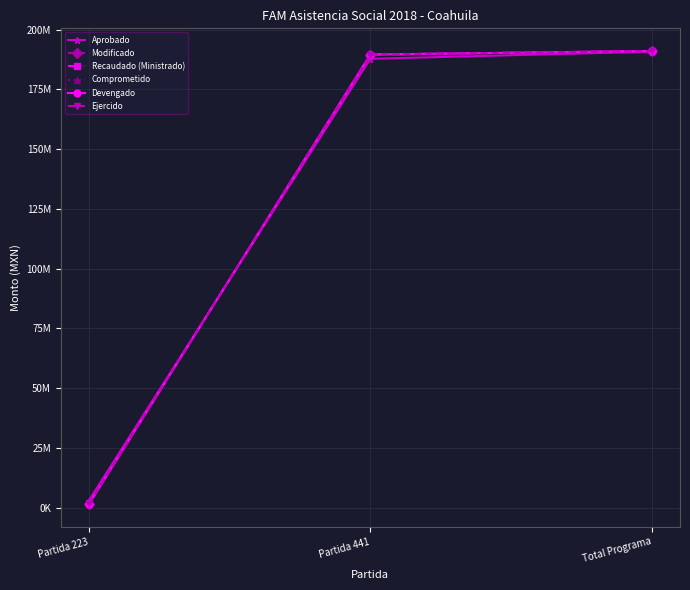

Which series changed the most between Partida 441 and Total Programa?

Aprobado